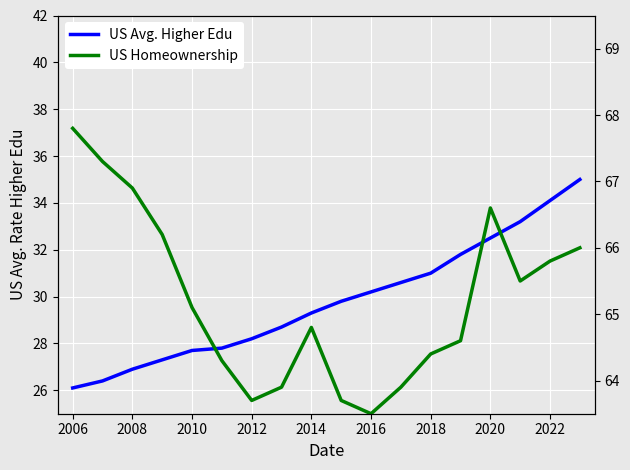

How many data points in US Homeownership are less than 65?

9